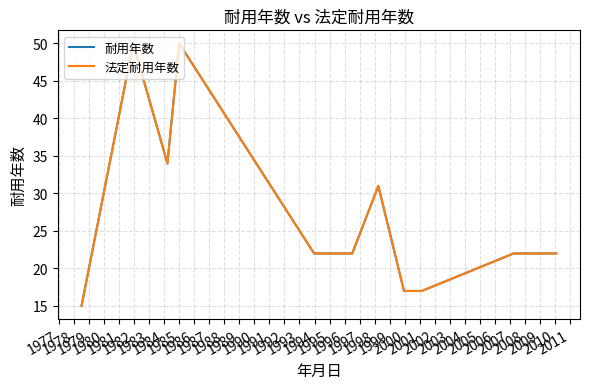

What is the difference between the maximum and second lowest values in the 耐用年数 series?

33